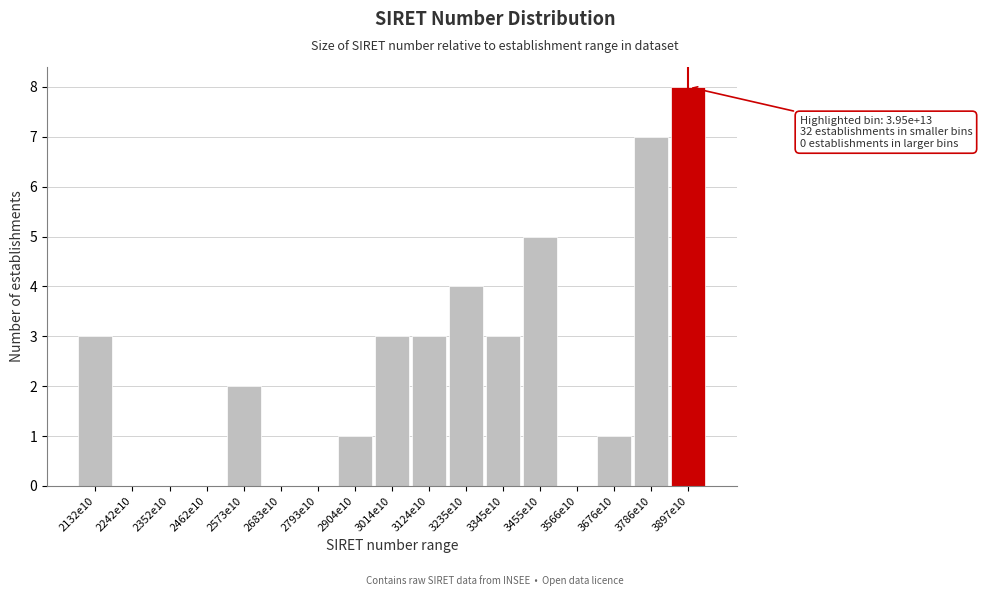

Reading left to right, transcribe all the data shown in this chart.

2132e10=3	2242e10=0	2352e10=0	2462e10=0	2573e10=2	2683e10=0	2793e10=0	2904e10=1	3014e10=3	3124e10=3	3235e10=4	3345e10=3	3455e10=5	3566e10=0	3676e10=1	3786e10=7	3897e10=8